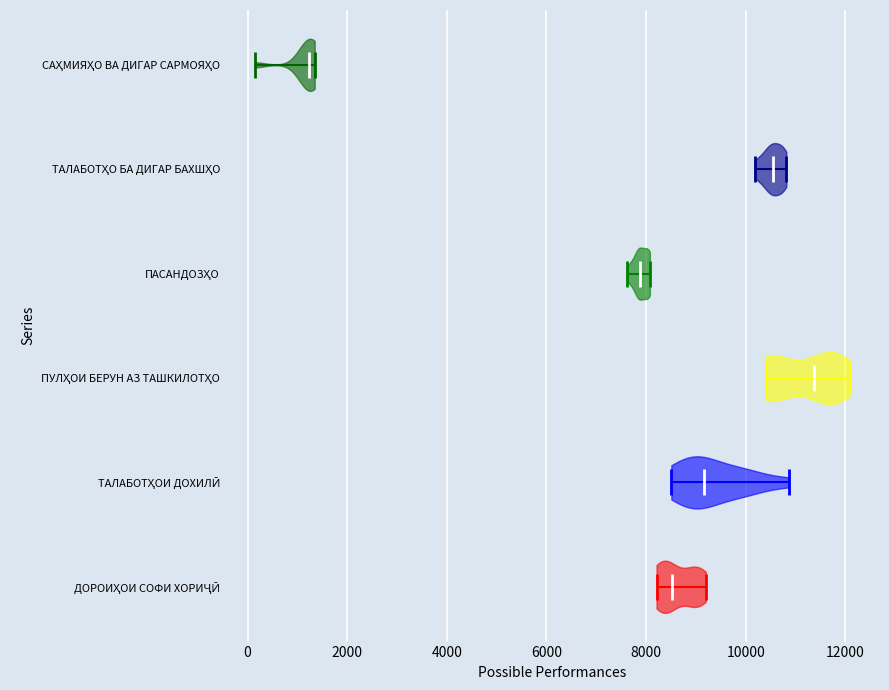

Reading bottom to top, read every violin against the x-axis: where its median line is, and the lowest and highest points it reaches. The values are not printed on the chart, so give them approximately, as read against the axis.

ДОРОИҲОИ СОФИ ХОРИҶӢ: median line 8600, lowest point 8200, highest point 9200
ТАЛАБОТҲОИ ДОХИЛӢ: median line 9200, lowest point 8600, highest point 10800
ПУЛҲОИ БЕРУН АЗ ТАШКИЛОТҲО: median line 11400, lowest point 10400, highest point 12000
ПАСАНДОЗҲО: median line 7800, lowest point 7600, highest point 8000
ТАЛАБОТҲО БА ДИГАР БАХШҲО: median line 10600, lowest point 10200, highest point 10800
САҲМИЯҲО ВА ДИГАР САРМОЯҲО: median line 1200, lowest point 200, highest point 1400